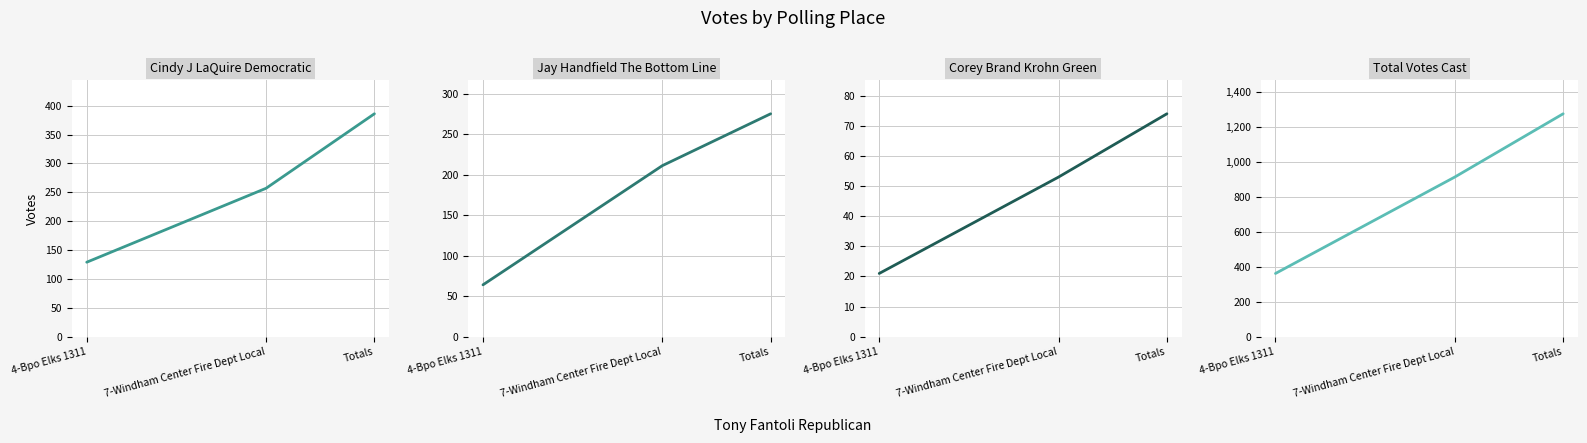

Which series has the widest spread of values?

Total Votes Cast